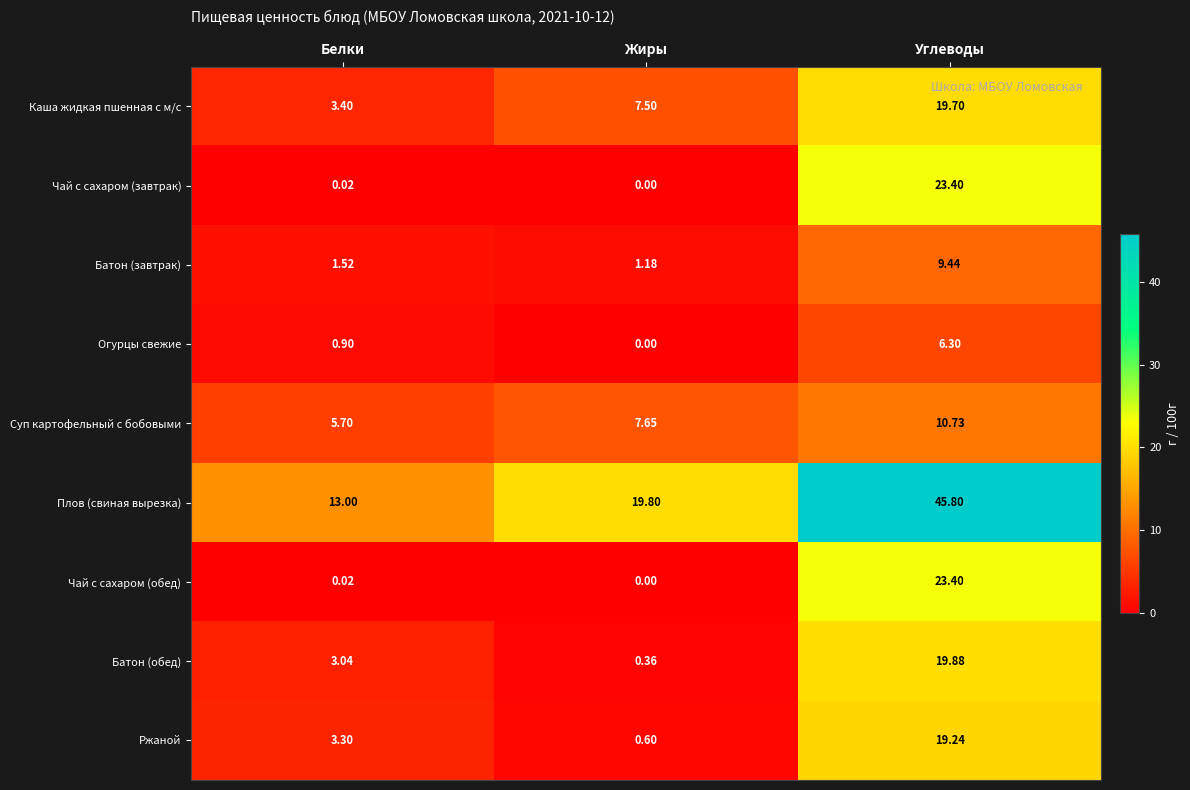

Which series has the widest spread of values?

Плов (свиная вырезка)